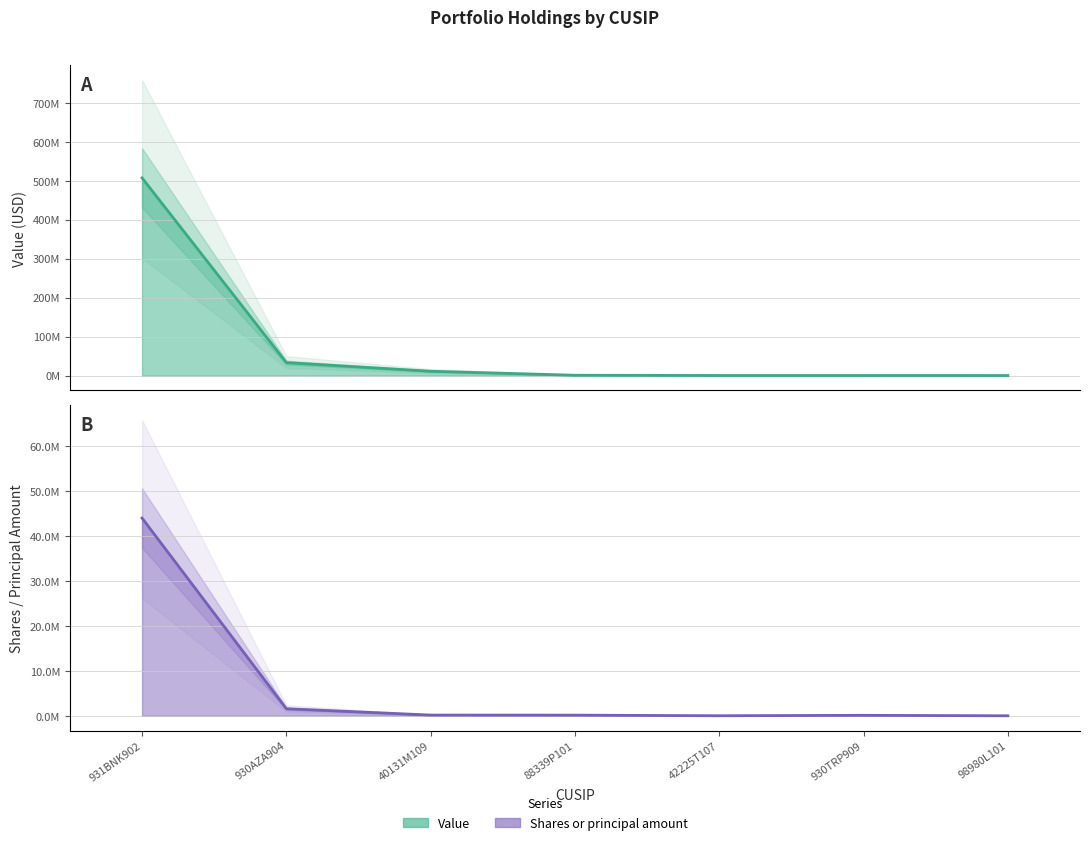

What is the total value across all series at 931BNK902?

551263361